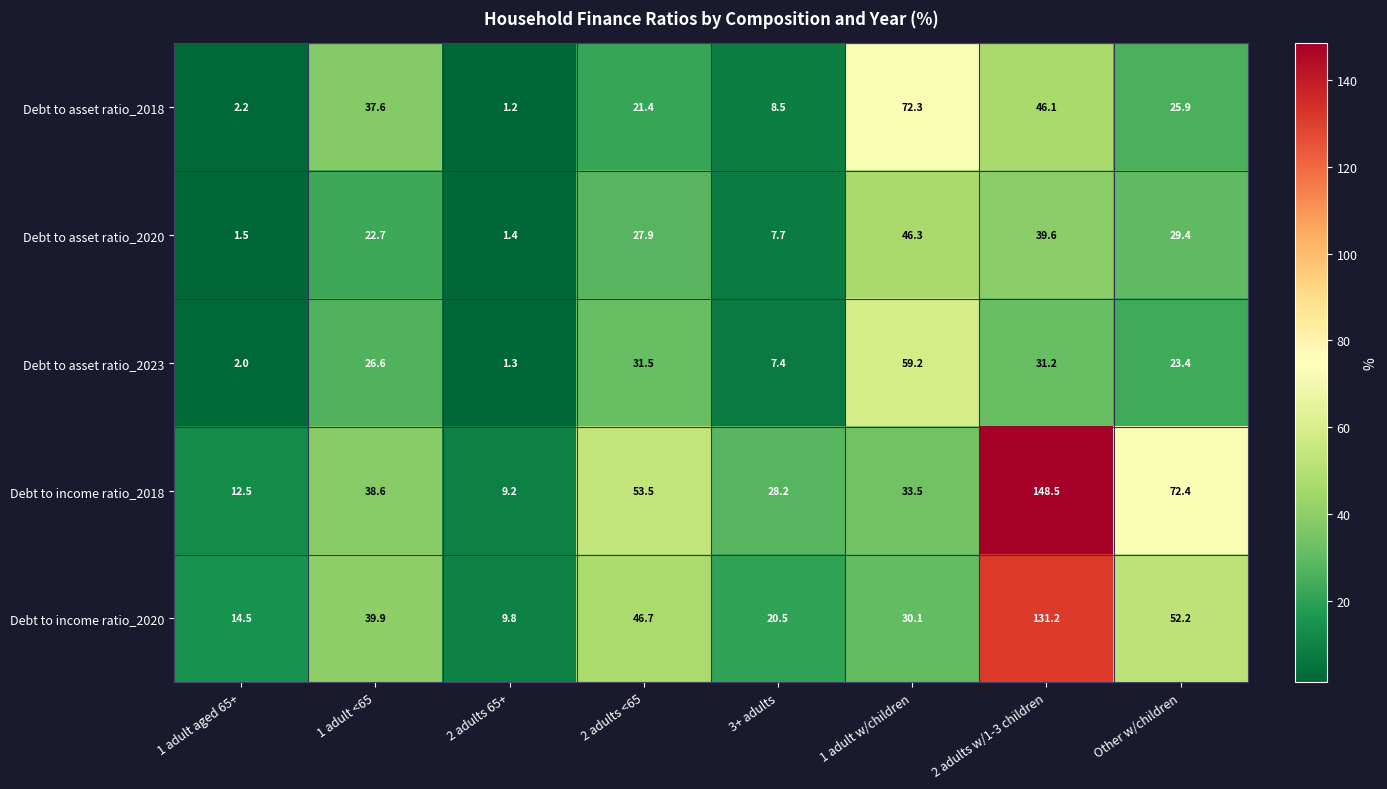

Rank the series by their maximum value, from lowest to highest.

Debt to asset ratio_2020, Debt to asset ratio_2023, Debt to asset ratio_2018, Debt to income ratio_2020, Debt to income ratio_2018